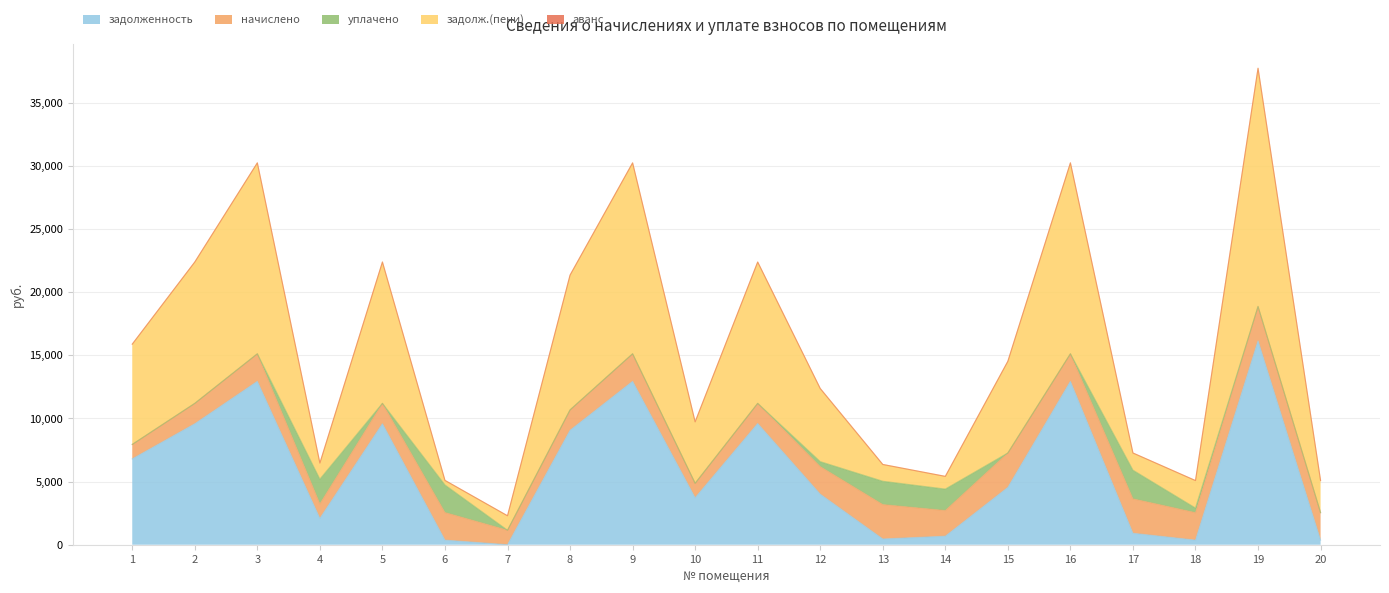

Which series ends up on top after the final intersection of уплачено and задолж.(пени)?

задолж.(пени)